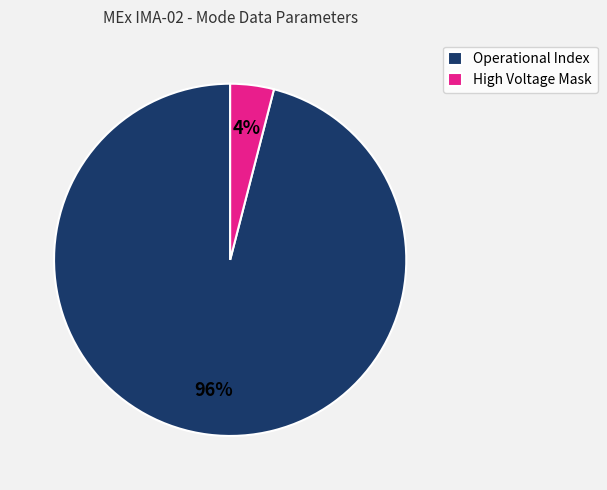

To the nearest percent, what is the average slice percentage?

50%